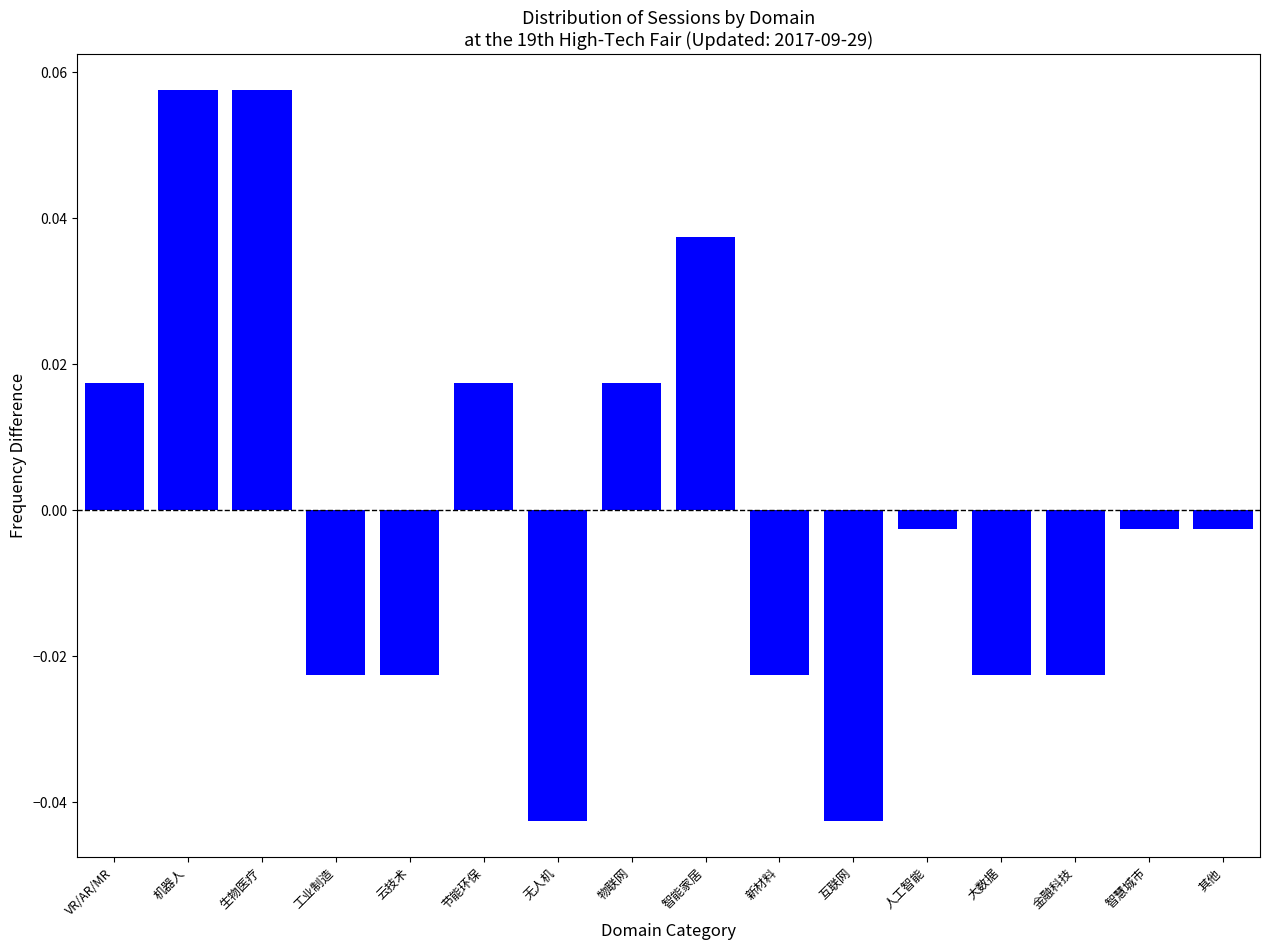

Which has a higher value, 智慧城市 or 大数据?

智慧城市